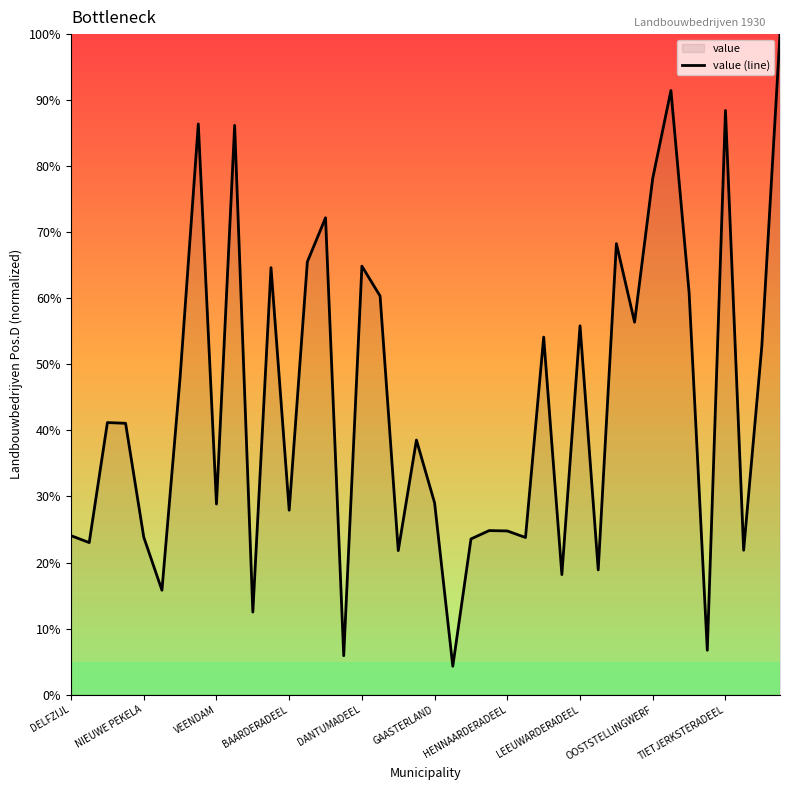

Reading left to right, list all the values displayed in this chart.

24.1	23.0	41.2	41.1	23.8	15.8	48.1	86.4	28.9	86.2	12.5	64.6	27.9	65.5	72.2	5.9	64.9	60.4	21.8	38.5	29.0	4.3	23.6	24.8	24.8	23.8	54.1	18.2	55.8	18.9	68.3	56.4	78.2	91.5	60.8	6.7	88.4	21.9	52.8	100.0